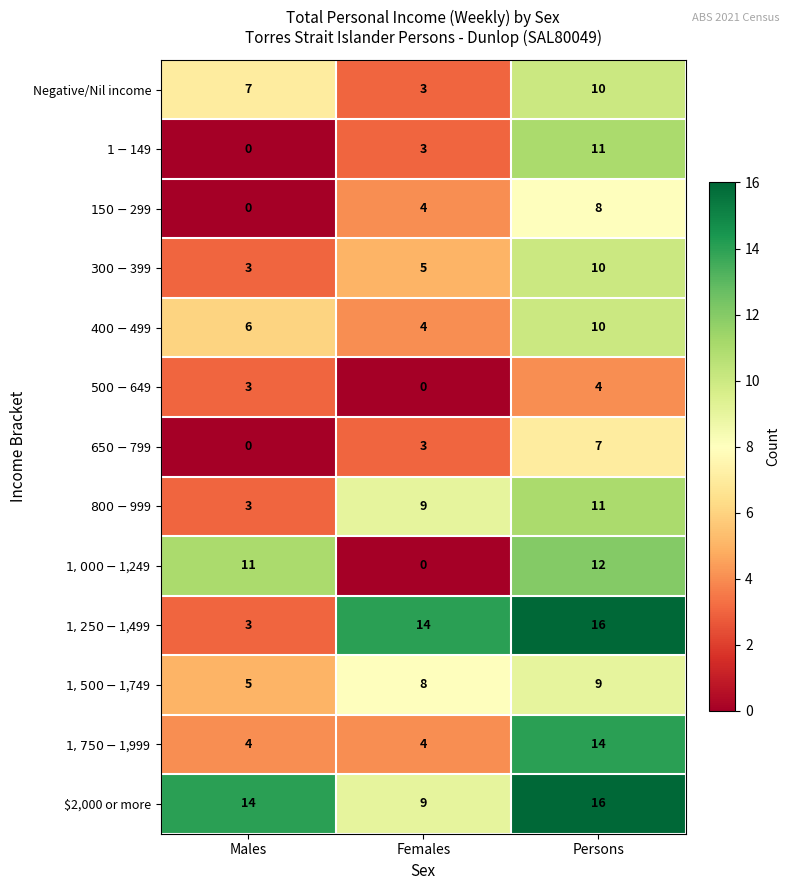

Count the number of categories in the chart.

3